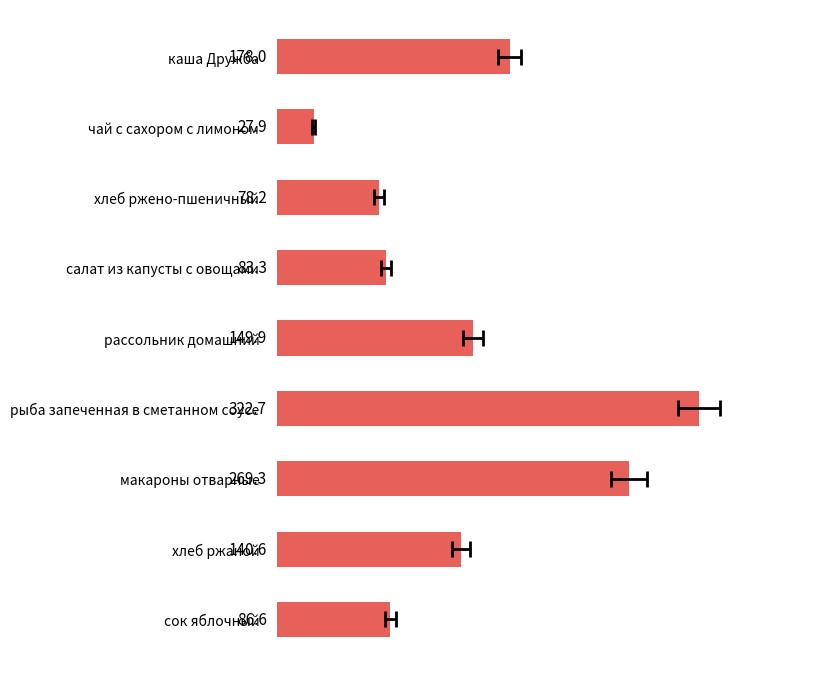

Is it true that the value at рассольник домашний is 267.1?

False